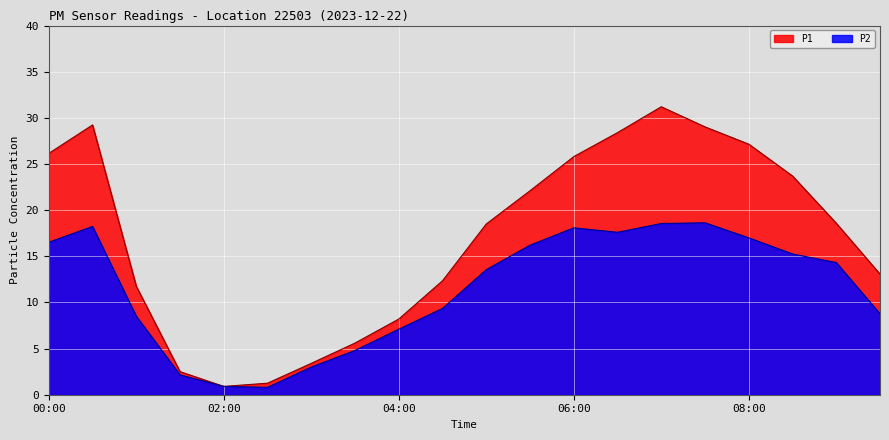

How many interior local valleys does the P1 series have?

1